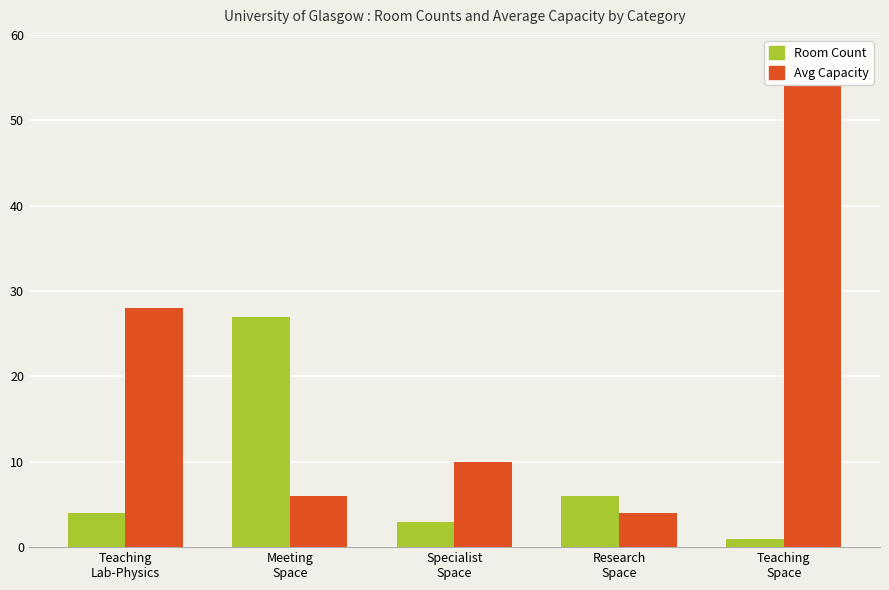

What is the average value of the Avg Capacity series?

20